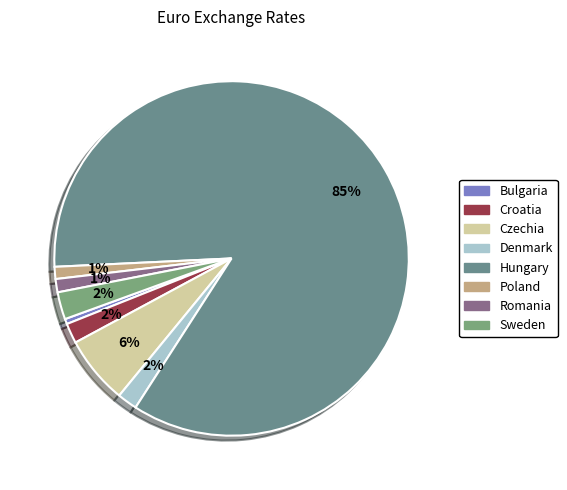

The Poland slice represents 1% of the pie. True or false?

True